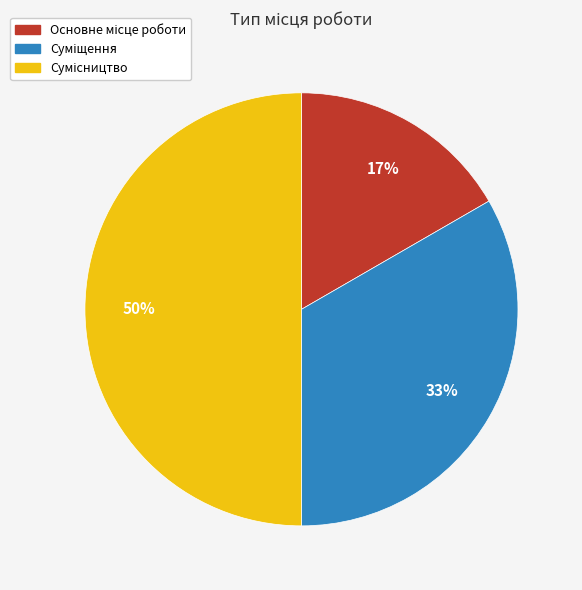

To the nearest percent, what is the difference between the largest and smallest slice percentages?

33%